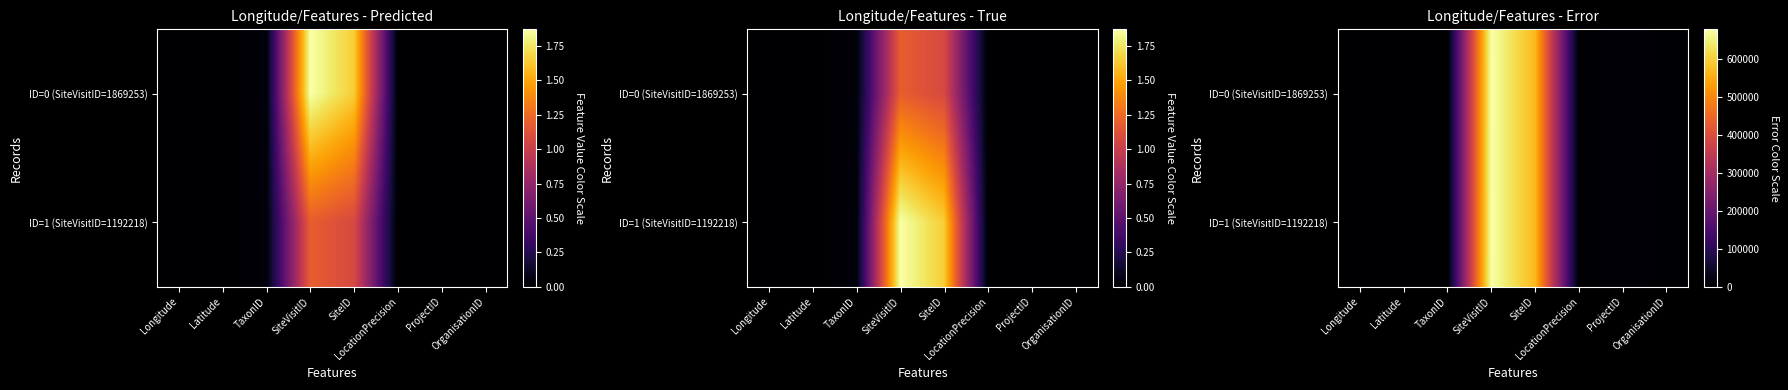

At which label does ID=1 (SiteVisitID=1192218) first exceed 3460?

SiteVisitID